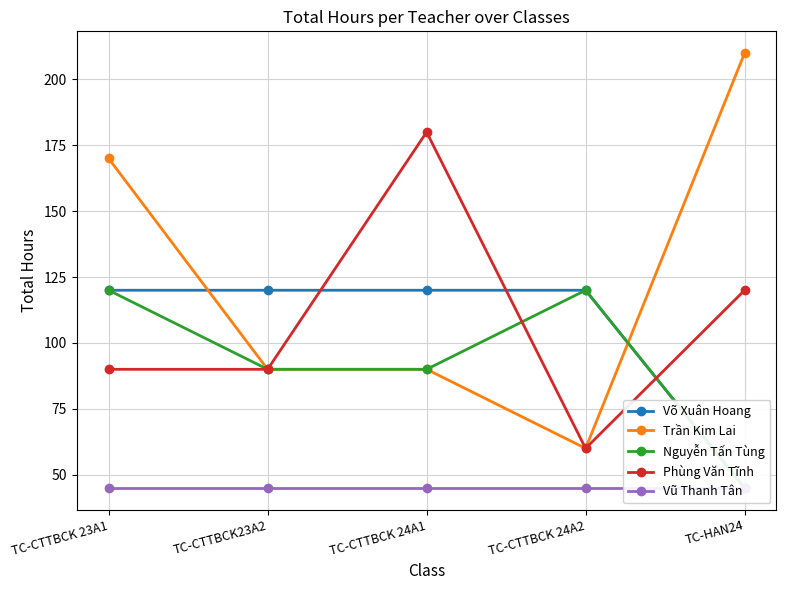

Which series has the largest total across all categories?

Trần Kim Lai